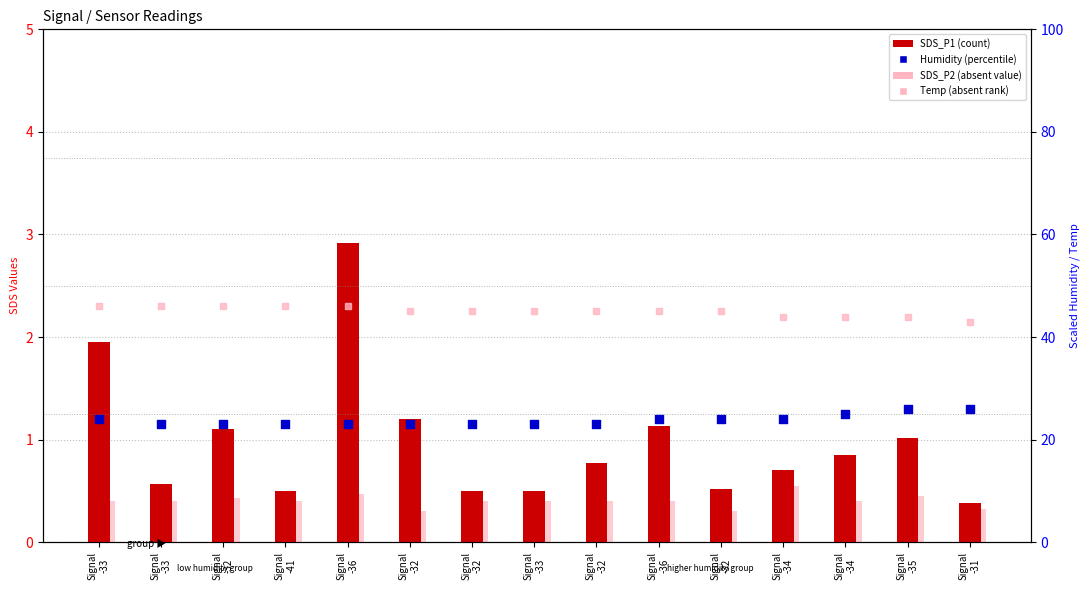

Which series contains the highest Y value?

Temp (scaled)